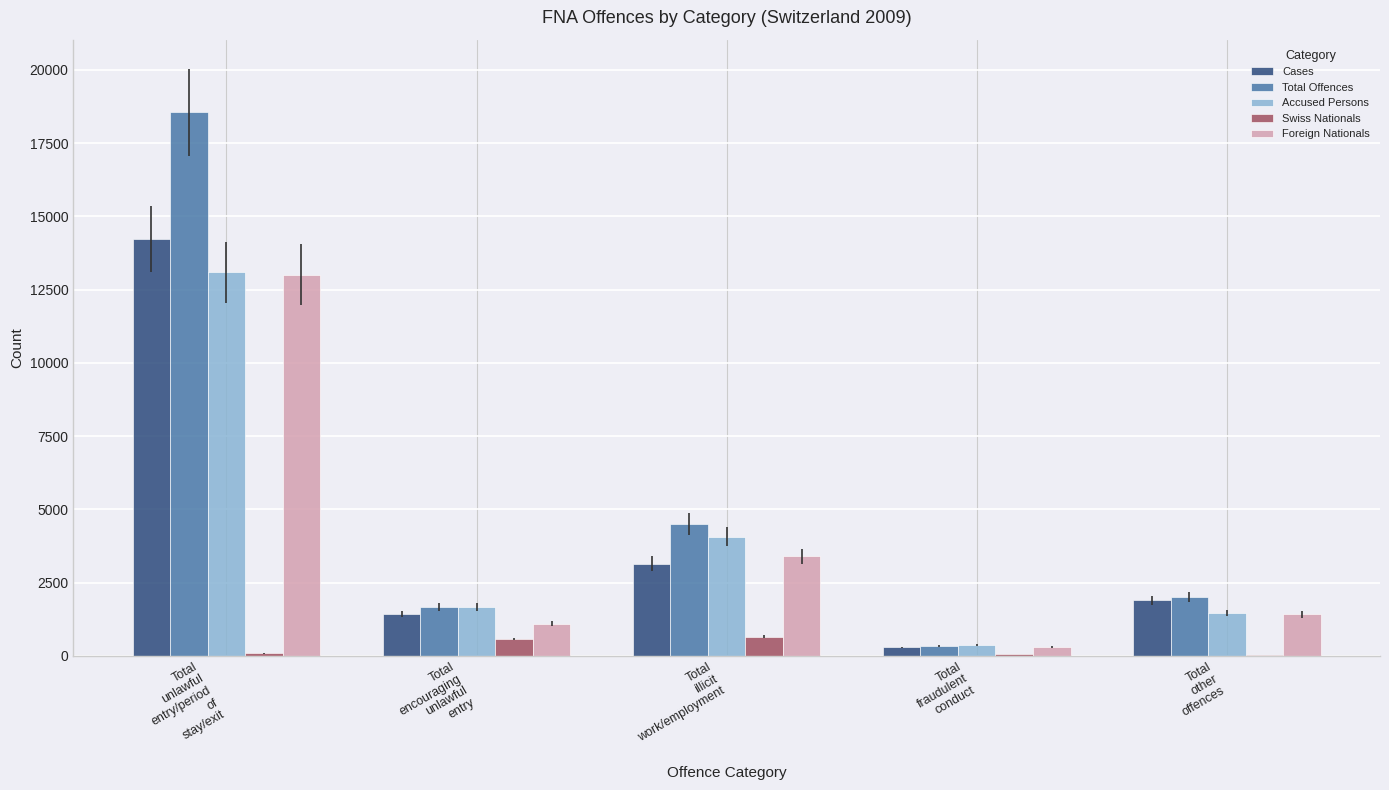

Is the value of Total Offences at Total
unlawful
entry/period
of
stay/exit greater than the value of Cases at Total
encouraging
unlawful
entry?

Yes